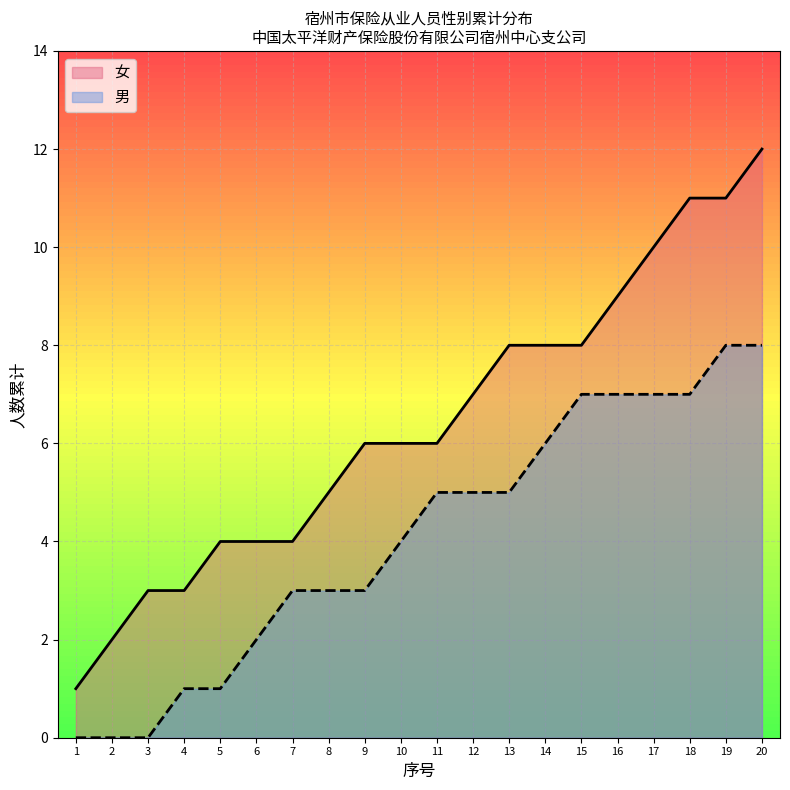

Is it true that the value at 11 is 4?

False